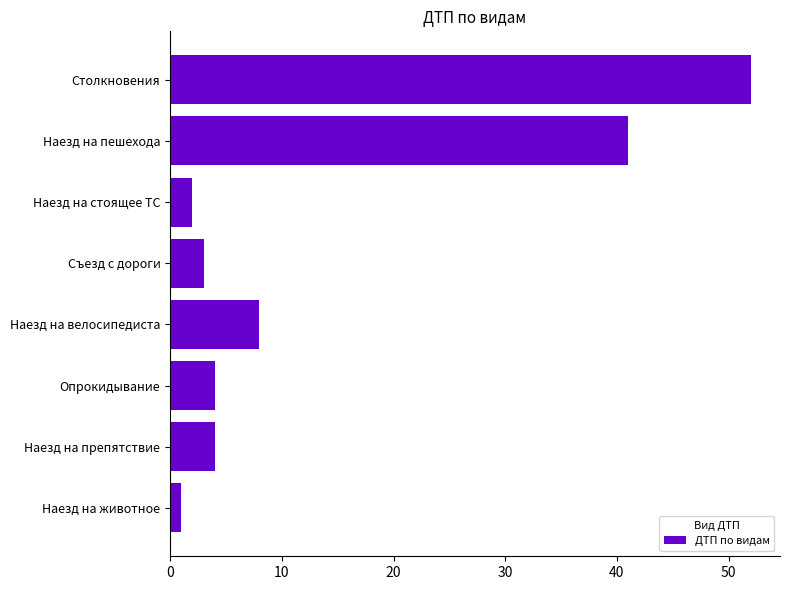

What is the difference between the maximum and minimum values?

51